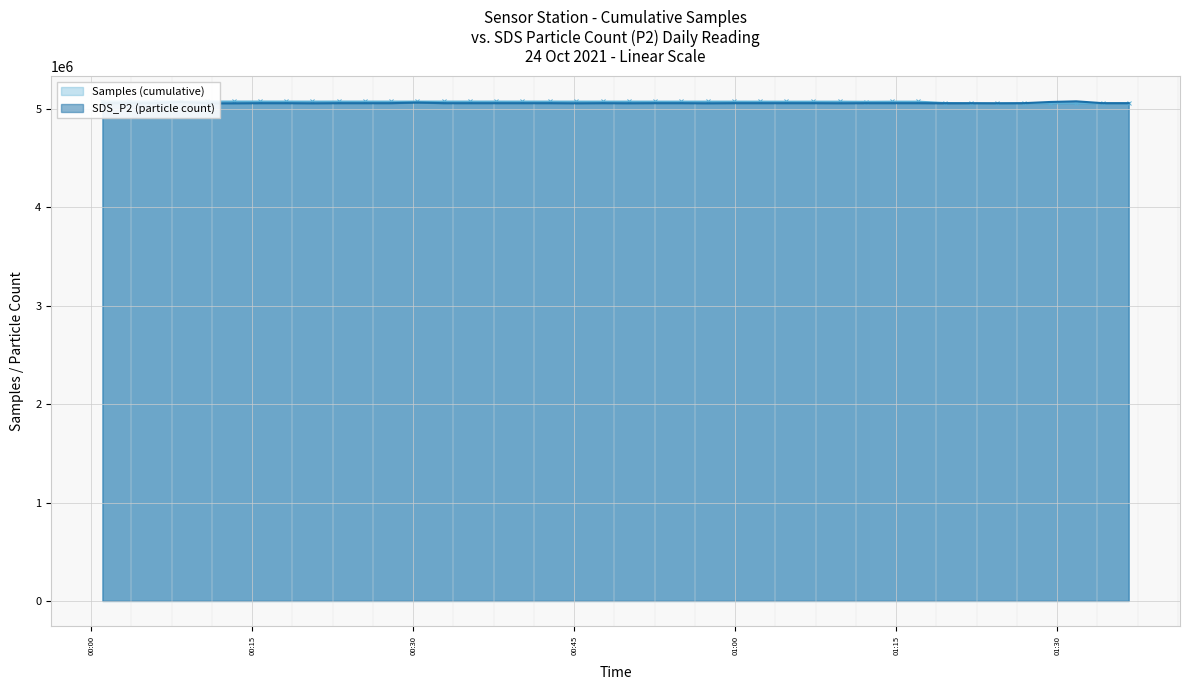

List the series in order of their peak value, lowest first.

Samples, SDS_P2